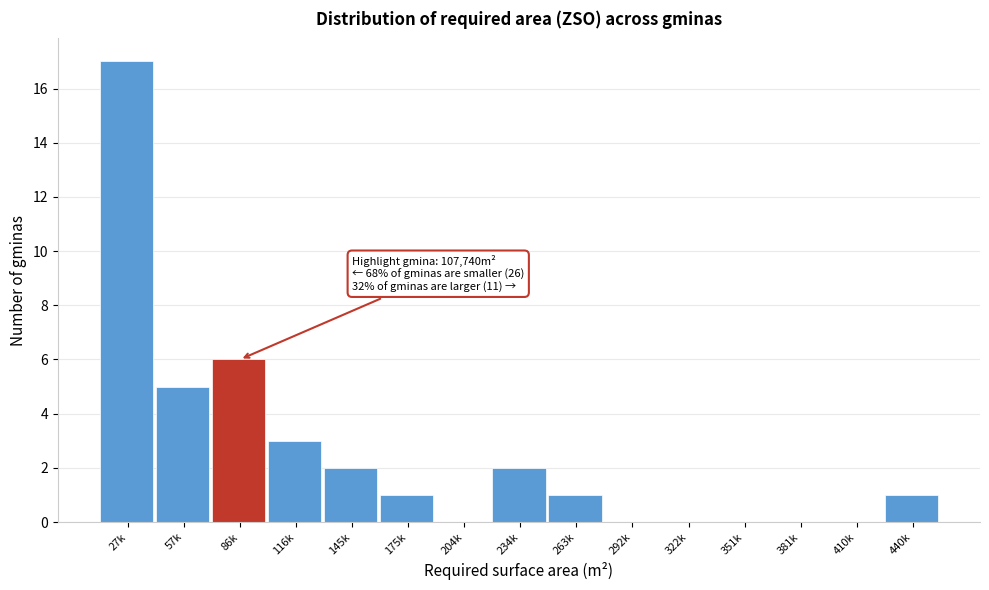

Reading left to right, what are all the values shown in this chart?

27k=17	57k=5	86k=6	116k=3	145k=2	175k=1	204k=0	234k=2	263k=1	292k=0	322k=0	351k=0	381k=0	410k=0	440k=1